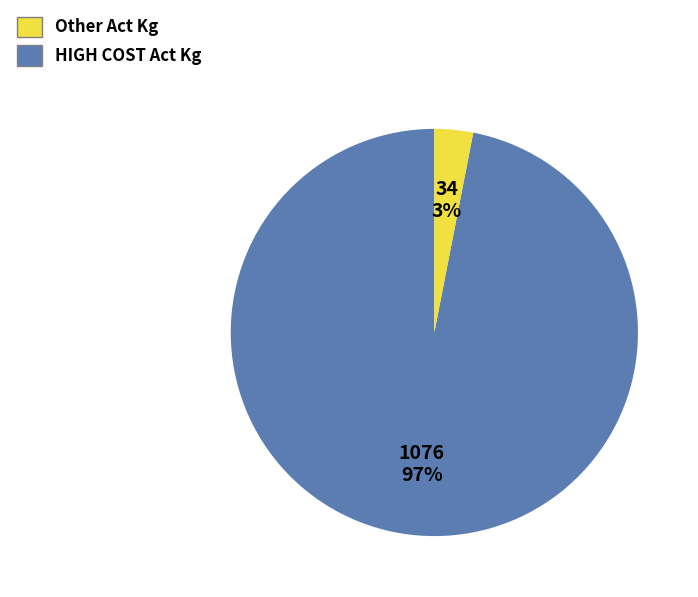

To the nearest percent, what is the difference between the largest and smallest slice percentages?

94%